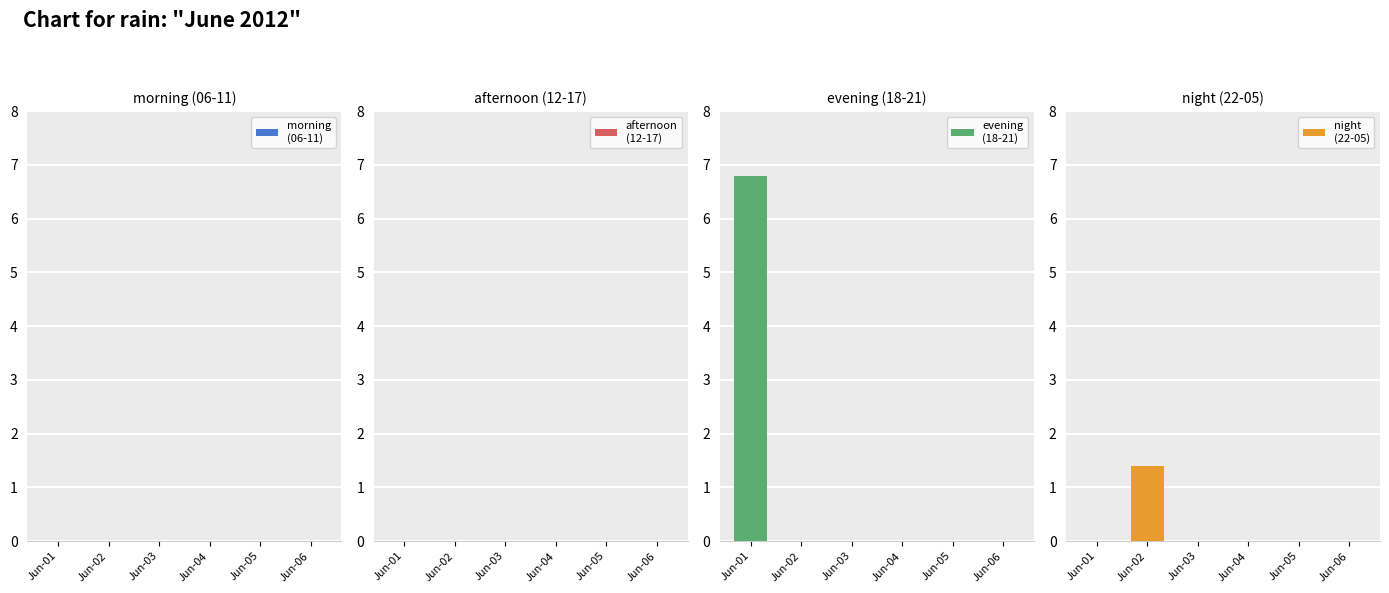

Reading left to right, list all the values displayed in this chart.

morning
(06-11): Jun-01=0.0	Jun-02=0.0	Jun-03=0.0	Jun-04=0.0	Jun-05=0.0	Jun-06=0.0
afternoon
(12-17): Jun-01=0.0	Jun-02=0.0	Jun-03=0.0	Jun-04=0.0	Jun-05=0.0	Jun-06=0.0
evening
(18-21): Jun-01=6.8	Jun-02=0.0	Jun-03=0.0	Jun-04=0.0	Jun-05=0.0	Jun-06=0.0
night
(22-05): Jun-01=0.0	Jun-02=1.4	Jun-03=0.0	Jun-04=0.0	Jun-05=0.0	Jun-06=0.0